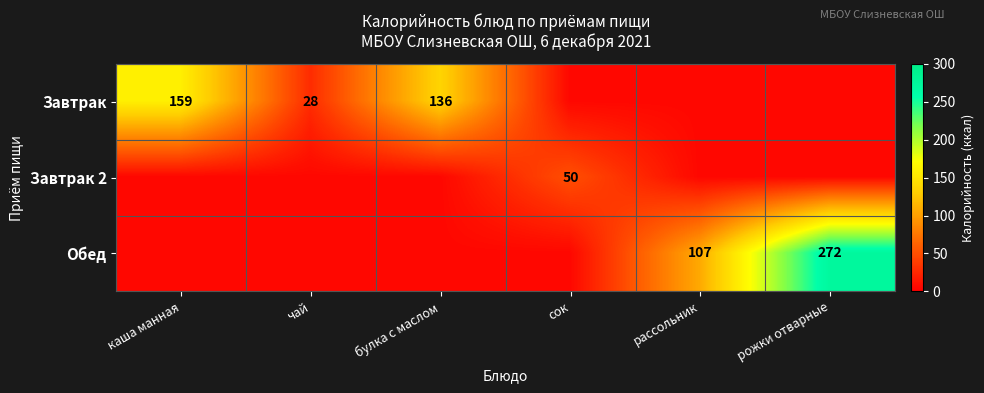

True or false: Завтрак has a value of 159 at каша манная.

True